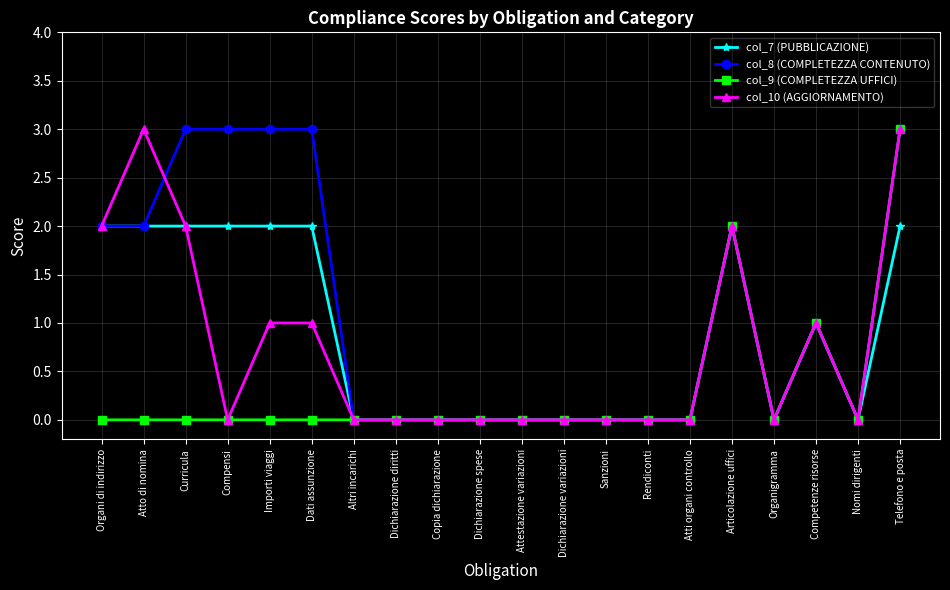

What position from the left is Dichiarazione variazioni?

12